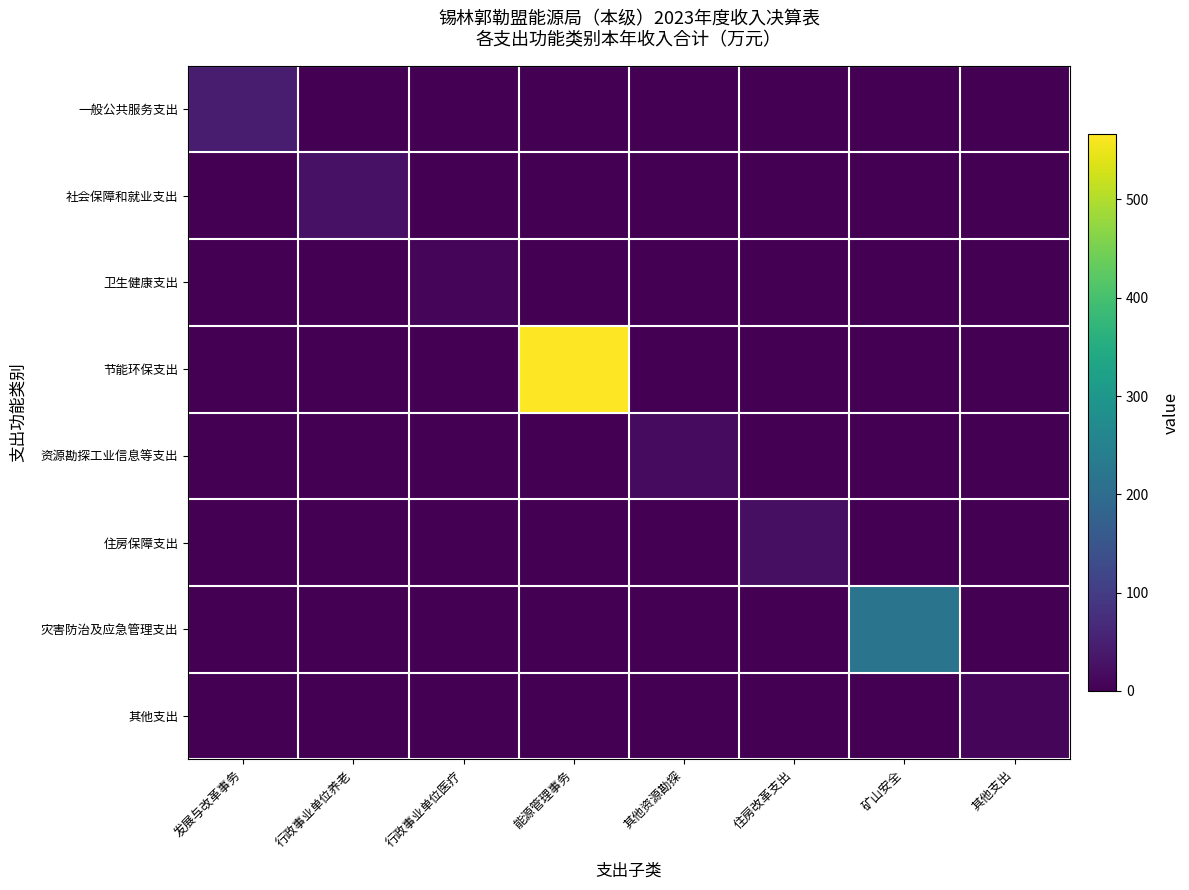

At which category is the sum across all series the highest?

能源管理事务